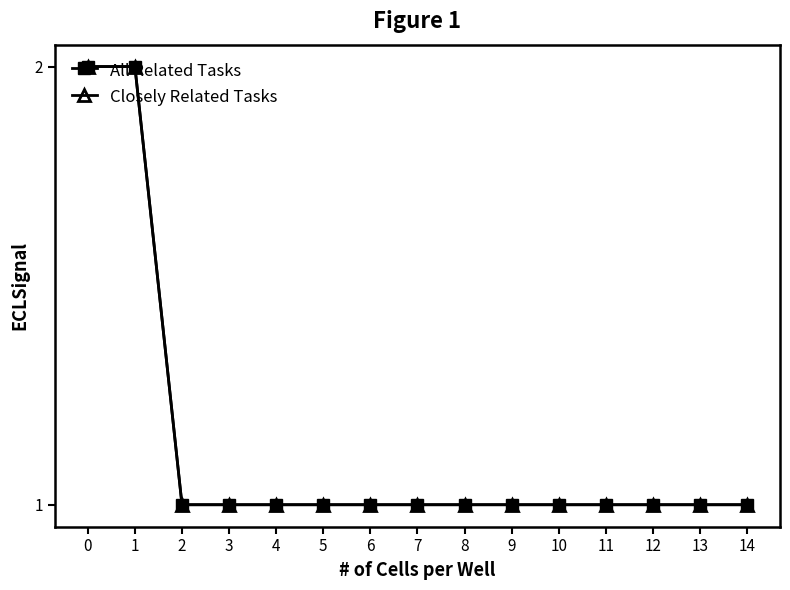

True or false: All Related Tasks has a value of 2 at 0.

True